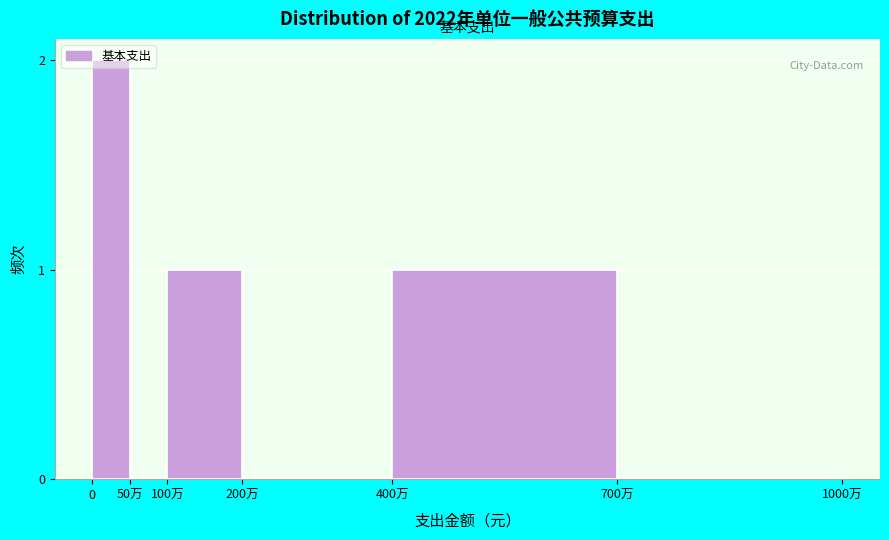

Between 700万 and 100万, which is larger?

100万